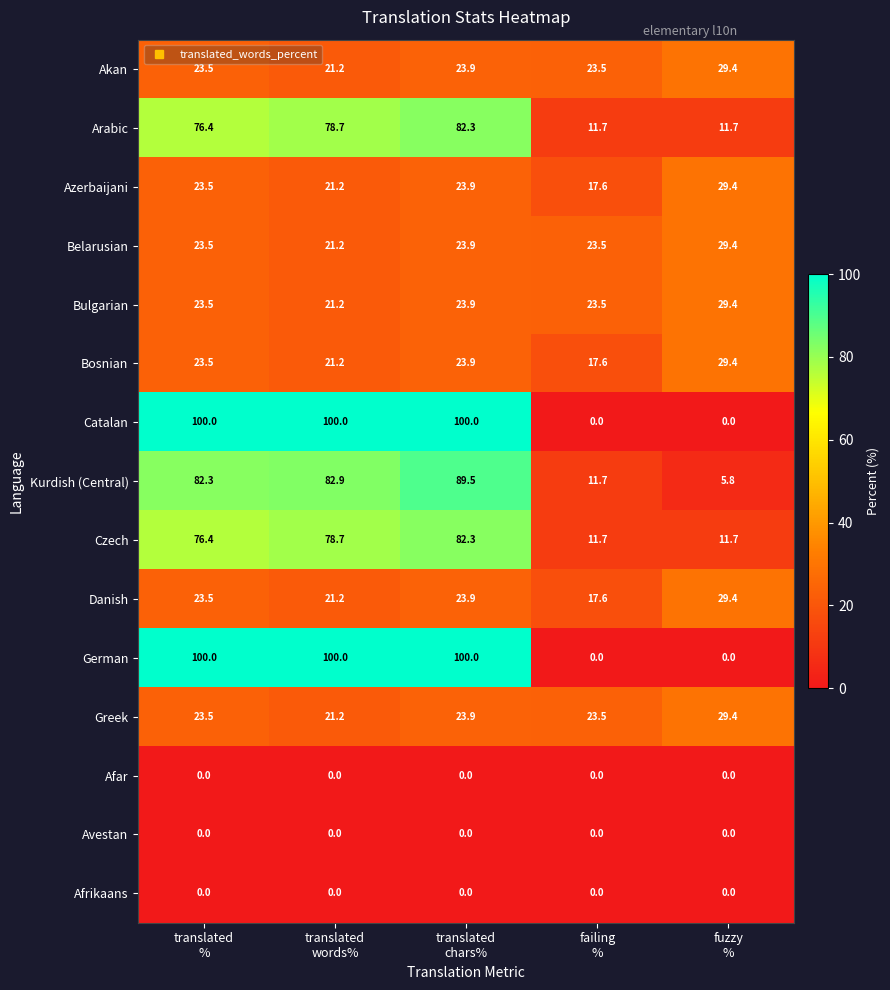

At how many categories does at least one series exceed 78?

3